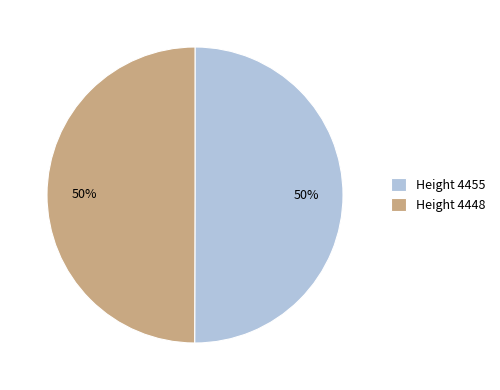

To the nearest percent, what portion does Height 4448 represent?

50%